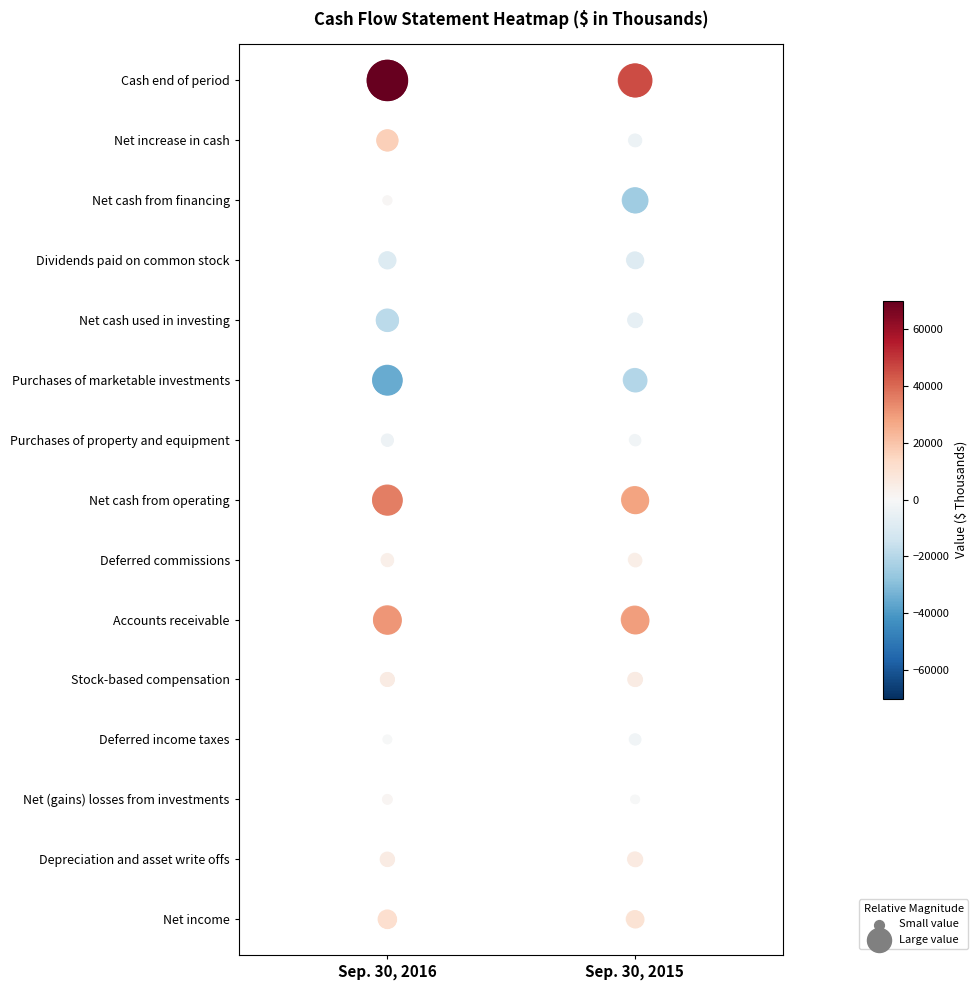

True or false: Sep. 30, 2015 has a value of 2 at Sep. 30, 2015.

False